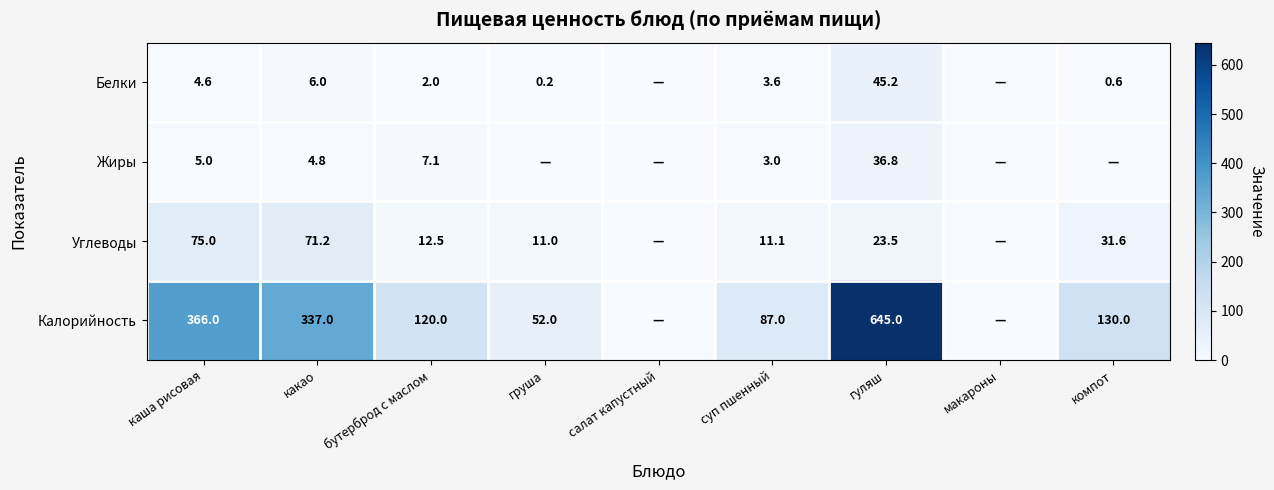

True or false: Калорийность has a value of 47.9 at бутерброд с маслом.

False